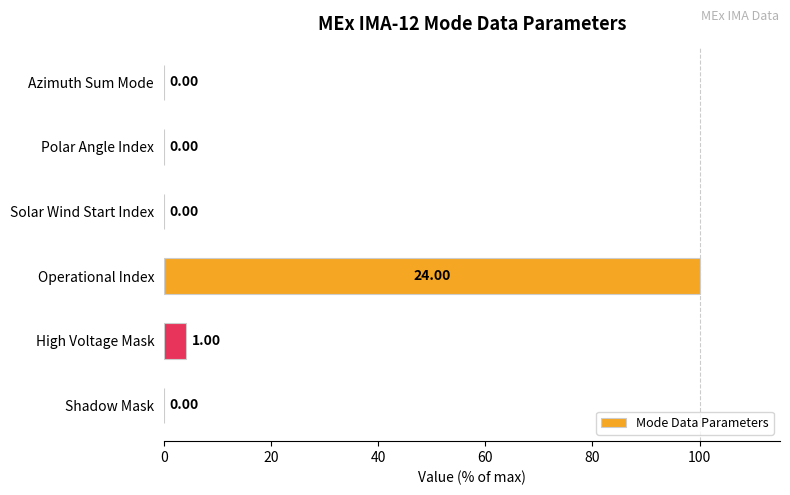

What is the sum of the values at Operational Index and Solar Wind Start Index?

100.0